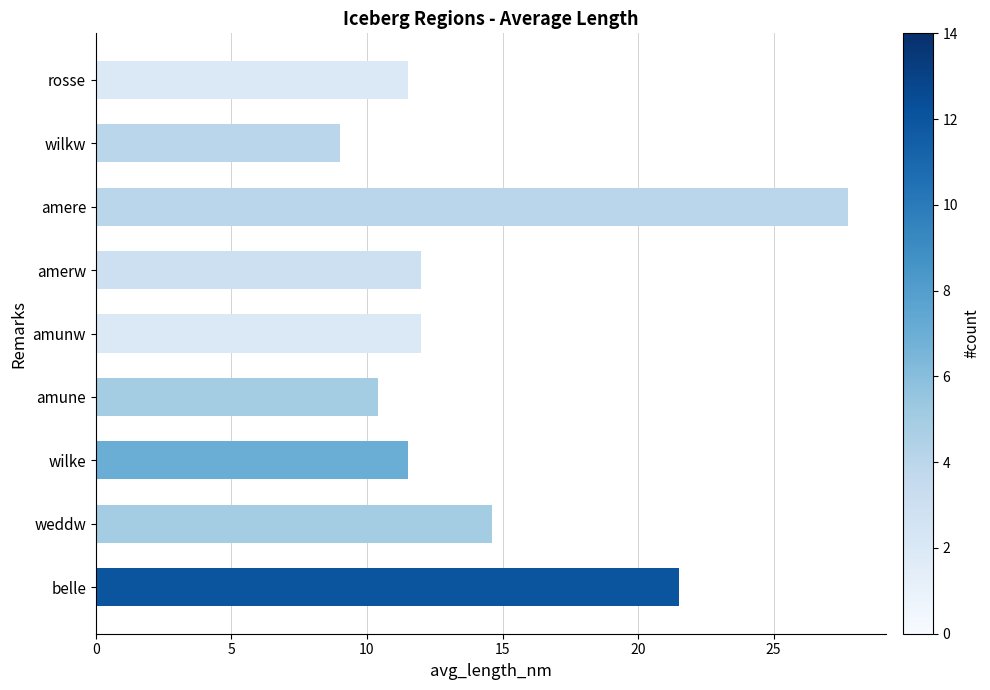

What is the smallest value displayed?

9.0